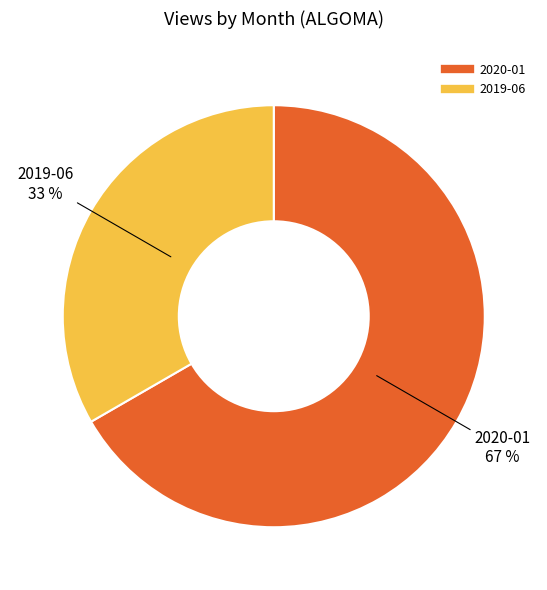

To the nearest percent, what is the combined percentage of 2020-01 and 2019-06?

100%